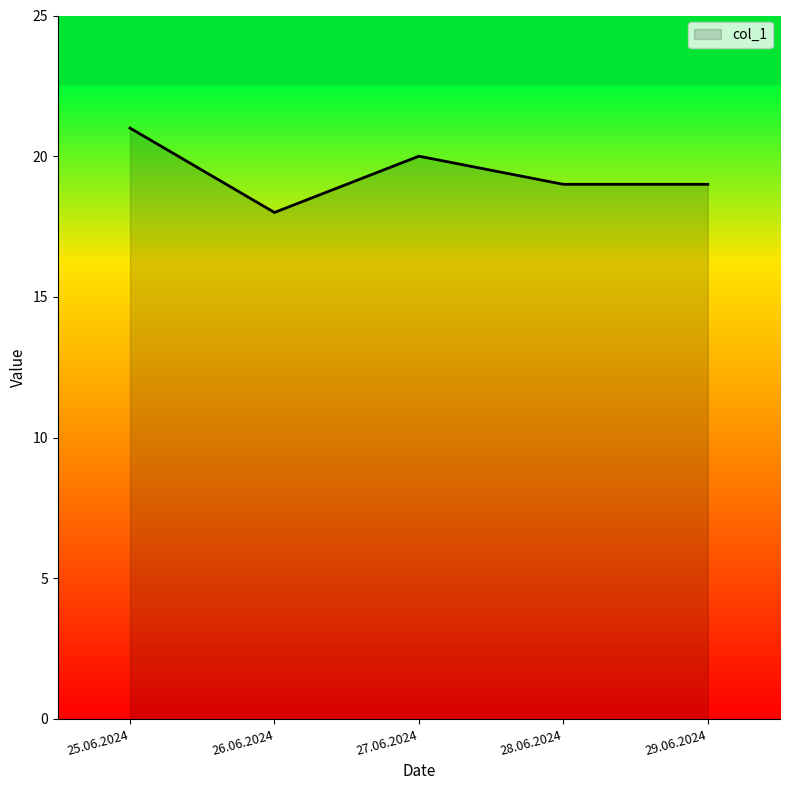

How many interior local peaks (higher than both neighbors) does the data have?

1